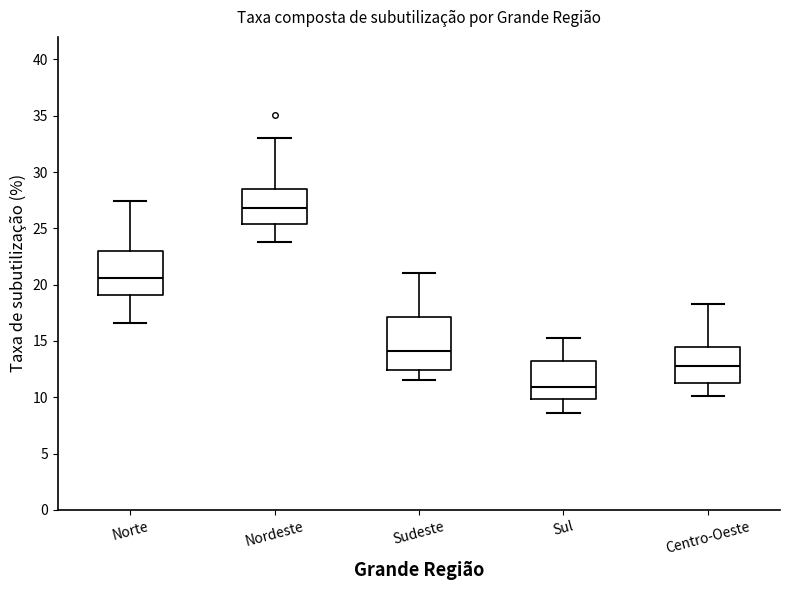

Reading left to right, read every box against the y-axis: the position of its median line, the range the box covers, and the ends of its whiskers. The values are not printed on the chart, so give them approximately, as read against the axis.

Norte: median 20.5, box 19.0 to 23.0, whiskers 16.5 to 27.5
Nordeste: median 27.0, box 25.5 to 28.5, whiskers 24.0 to 33.0
Sudeste: median 14.0, box 12.5 to 17.0, whiskers 11.5 to 21.0
Sul: median 11.0, box 10.0 to 13.0, whiskers 8.5 to 15.5
Centro-Oeste: median 13.0, box 11.5 to 14.5, whiskers 10.0 to 18.5